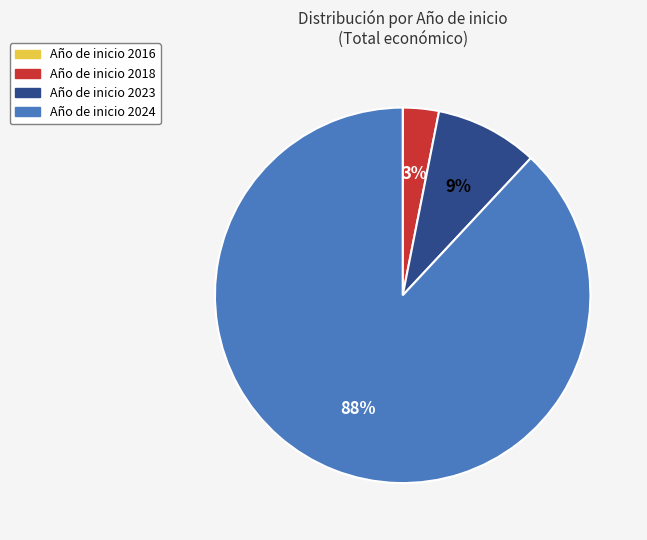

Is there a majority slice in this chart?

Yes